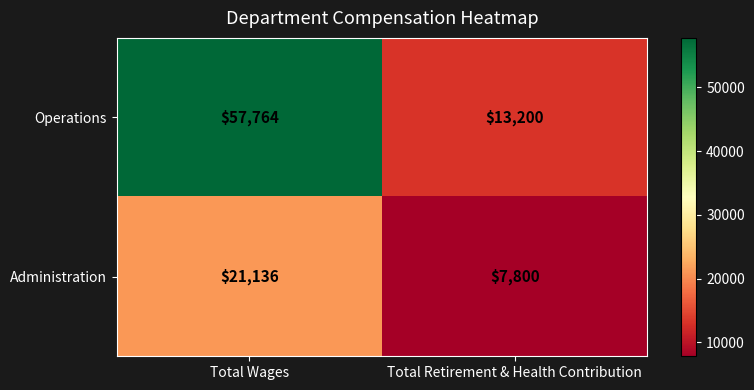

The Operations series shows 14919 at Total Wages. True or false?

False